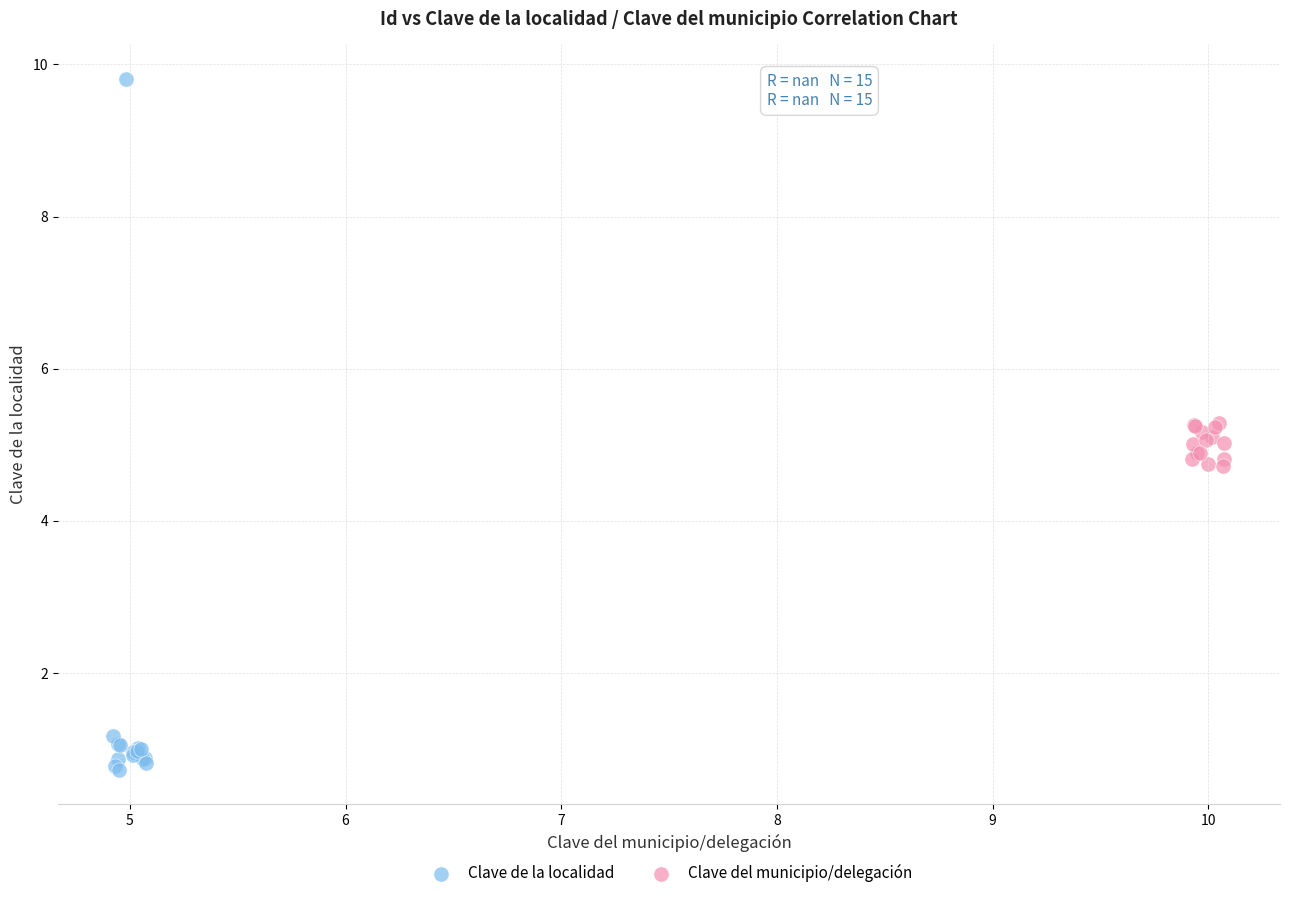

Which series has the largest Y range (max minus min)?

Clave de la localidad